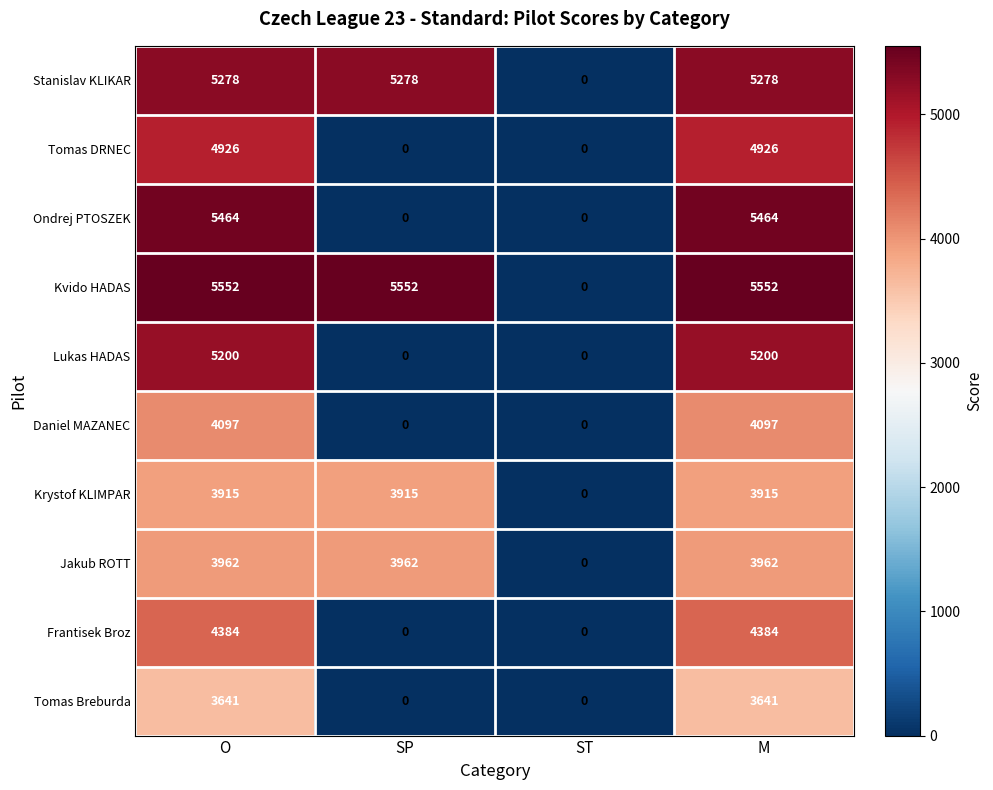

At O, list the series in order from largest to smallest.

Kvido HADAS, Ondrej PTOSZEK, Stanislav KLIKAR, Lukas HADAS, Tomas DRNEC, Frantisek Broz, Daniel MAZANEC, Jakub ROTT, Krystof KLIMPAR, Tomas Breburda